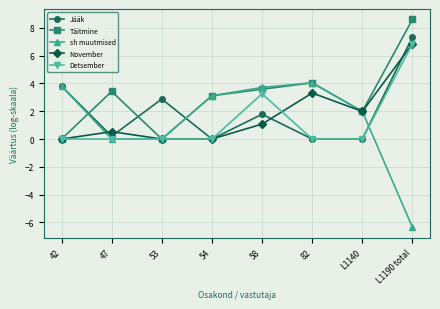

What is the difference between the maximum and minimum values in the Täitmine series?

8.6